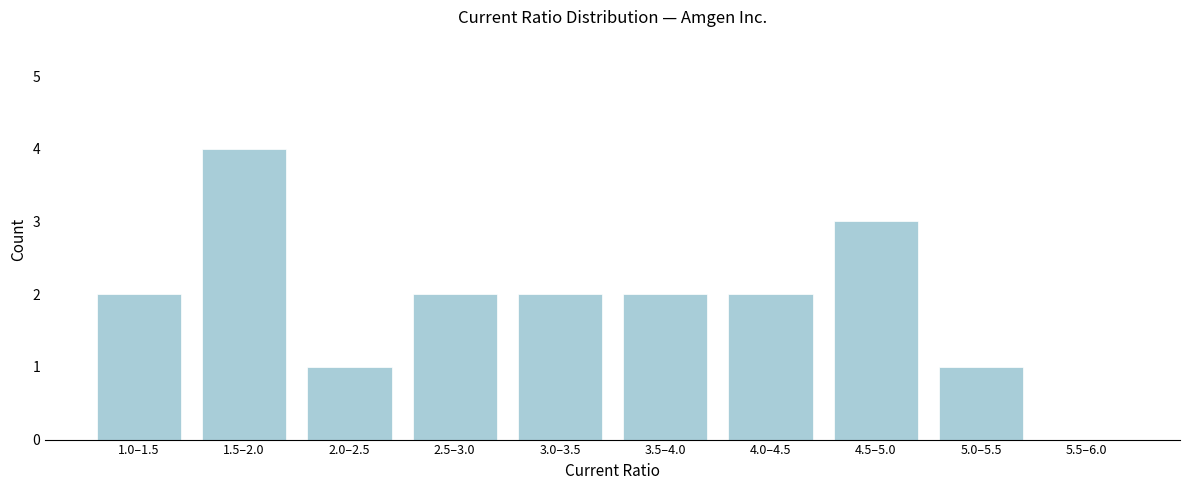

Reading left to right, extract all data points from this chart.

1.0–1.5=2	1.5–2.0=4	2.0–2.5=1	2.5–3.0=2	3.0–3.5=2	3.5–4.0=2	4.0–4.5=2	4.5–5.0=3	5.0–5.5=1	5.5–6.0=0